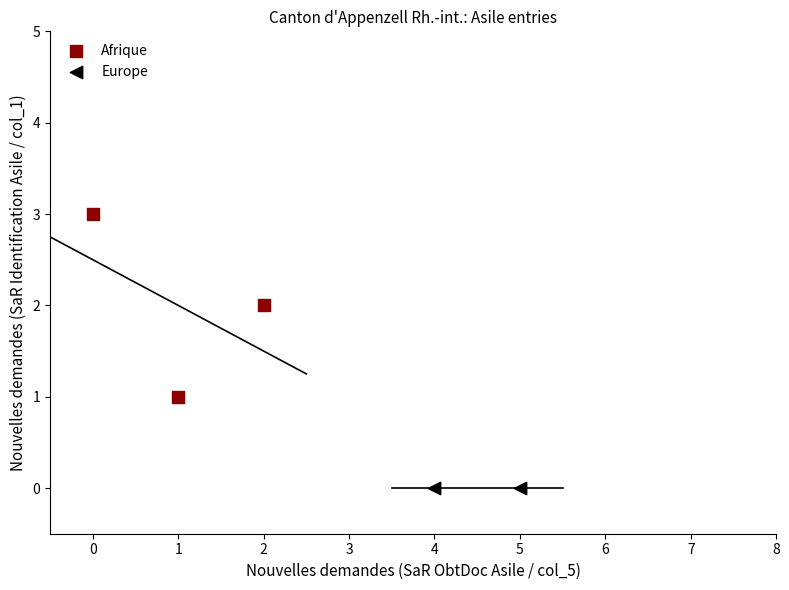

What are all the series names shown in the legend?

Afrique, Europe